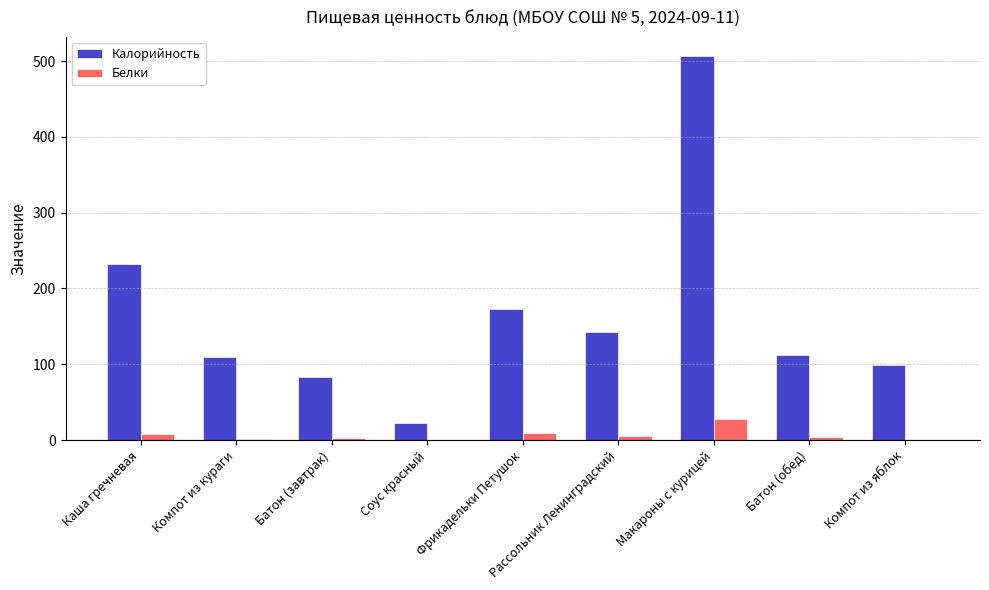

At which category is the sum across all series the highest?

Макароны с курицей